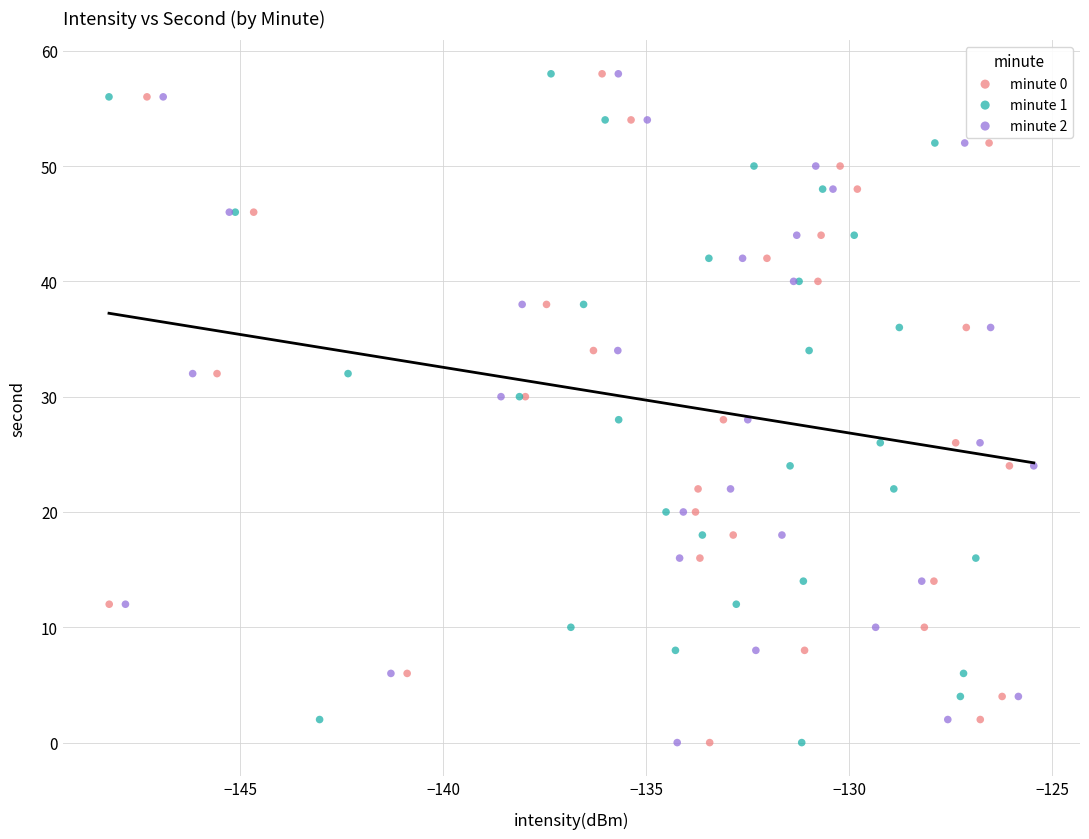

What are all the series names shown in the legend?

minute 0, minute 1, minute 2